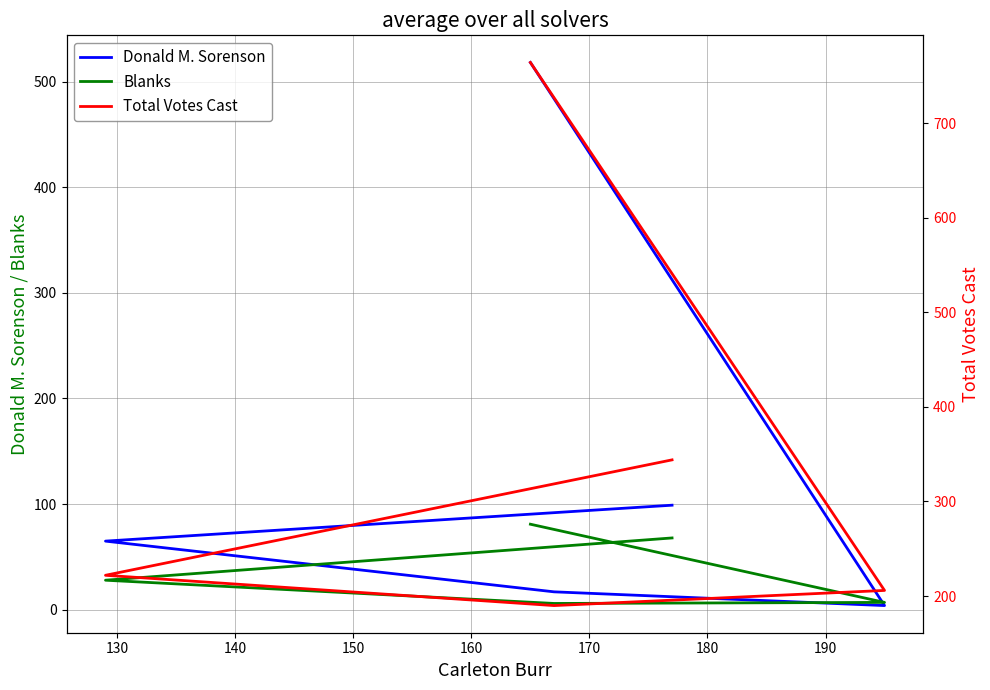

Does the chart have visible grid lines?

Yes